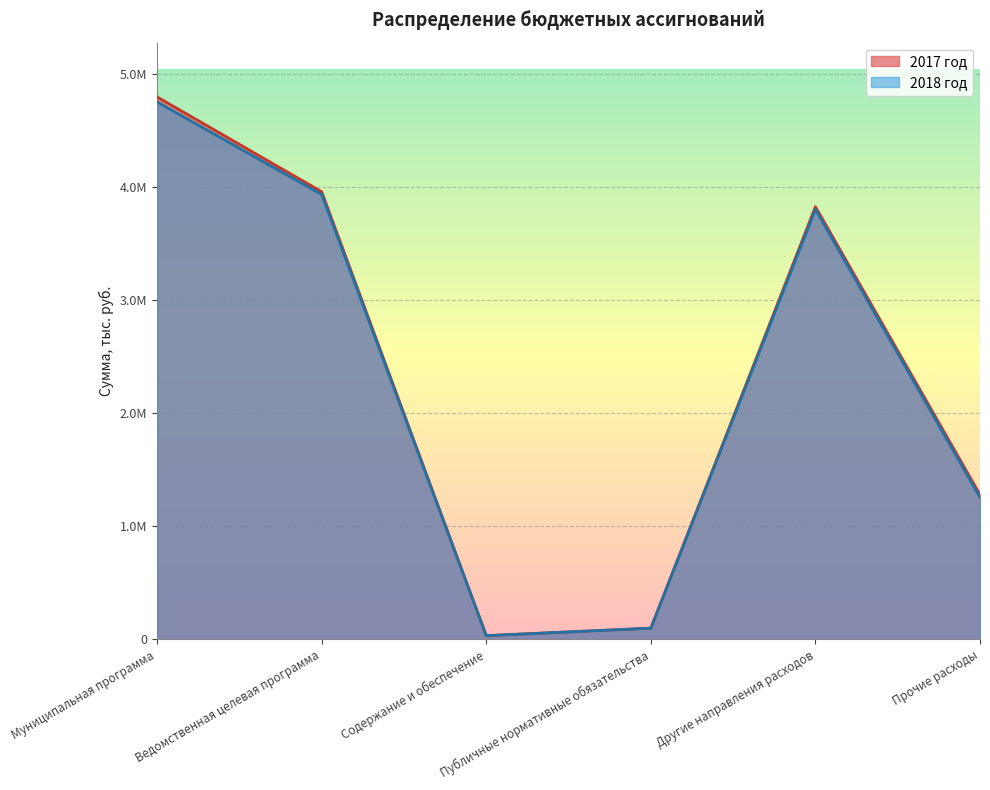

Reading right to left, list all the values displayed in this chart.

2017 год: Прочие расходы=1279253.8	Другие направления расходов=3826503.6	Публичные нормативные обязательства=98915.0	Содержание и обеспечение=32909.5	Ведомственная целевая программа=3958328.1	Муниципальная программа=4797106.1
2018 год: Прочие расходы=1254790.1	Другие направления расходов=3802039.9	Публичные нормативные обязательства=98915.0	Содержание и обеспечение=32909.5	Ведомственная целевая программа=3933864.4	Муниципальная программа=4751965.7